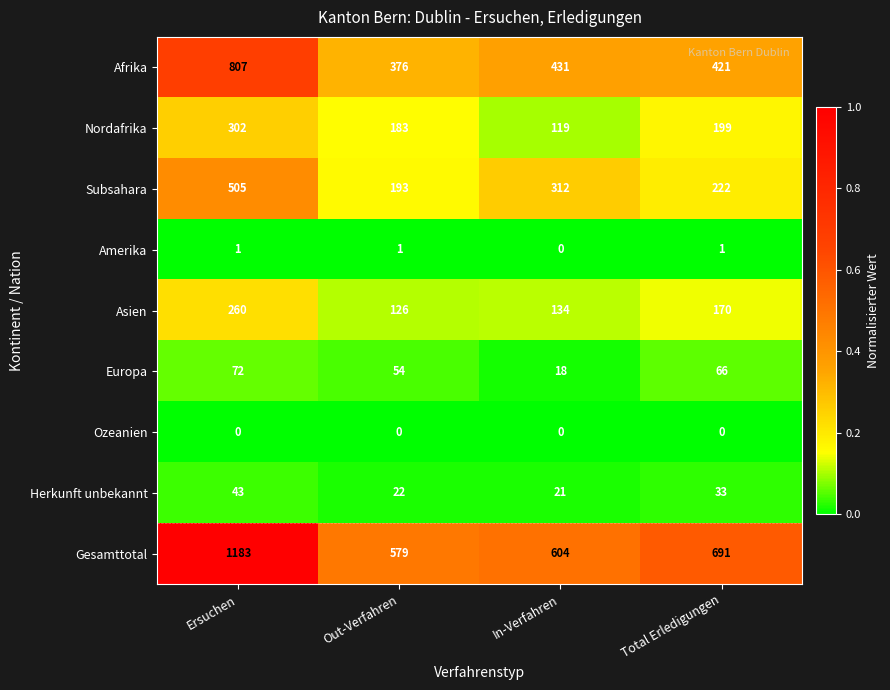

Which category has the highest value in the Europa series?

Ersuchen